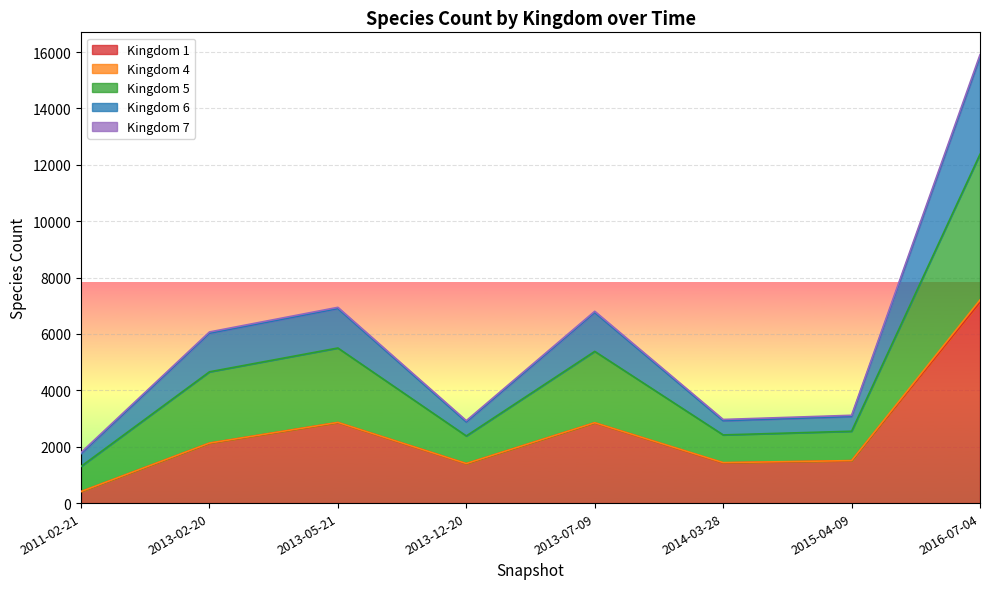

True or false: 6 has a value of 10379 at 2013-05-21.

False